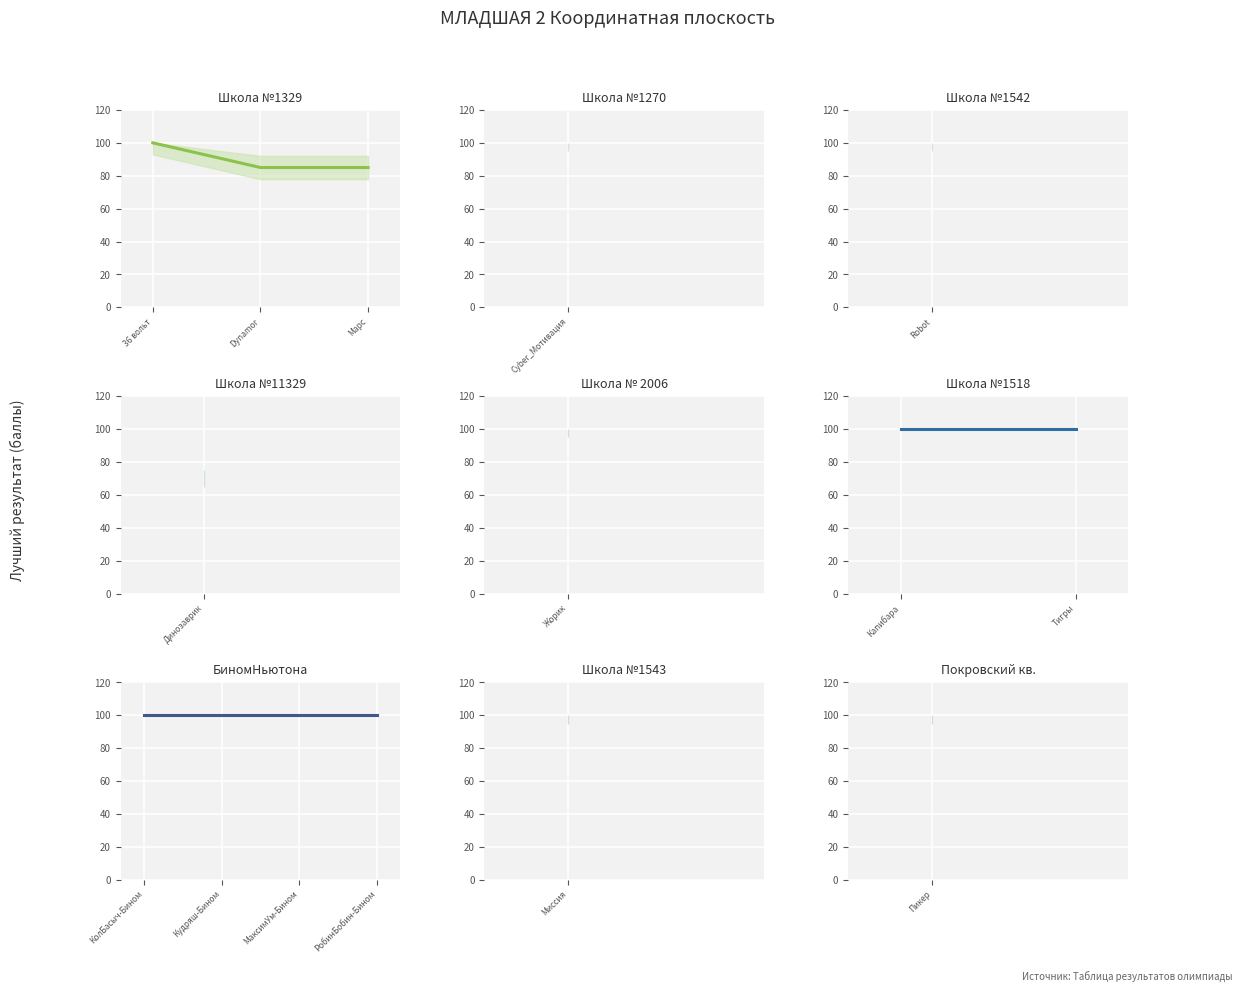

The value at 8 is 157. True or false?

False